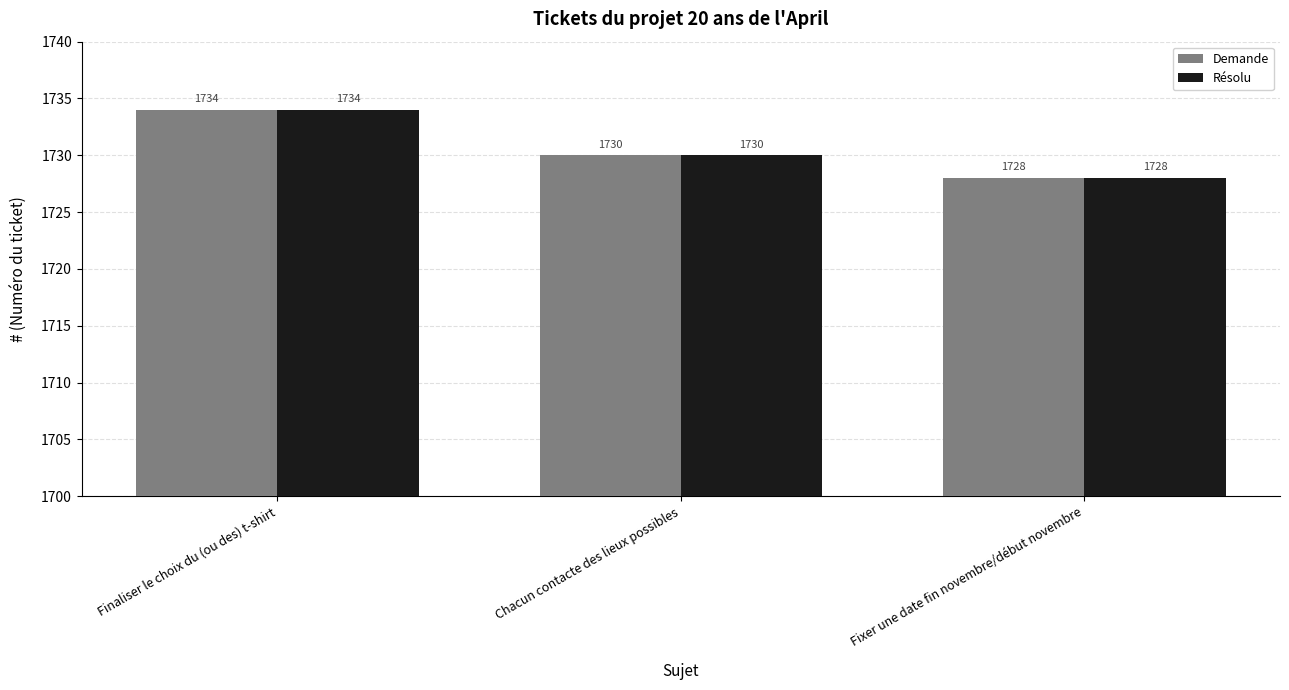

Is the value of Demande at Fixer une date fin novembre/début novembre greater than the value of Résolu at Finaliser le choix du (ou des) t-shirt?

No